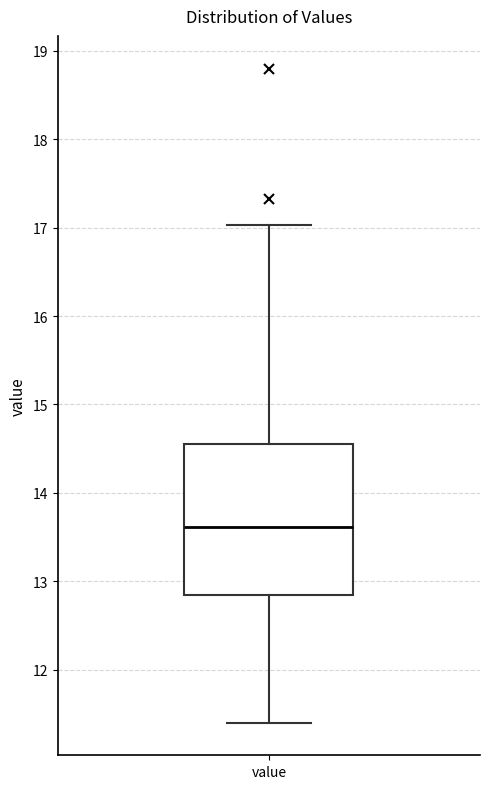

Read this box plot against the y-axis: the position of the median line, the range covered by the box, and the ends of both whiskers. The values are not printed on the chart, so give them approximately, as read against the axis.

median 13.6, box 12.8 to 14.6, whiskers 11.4 to 17.0